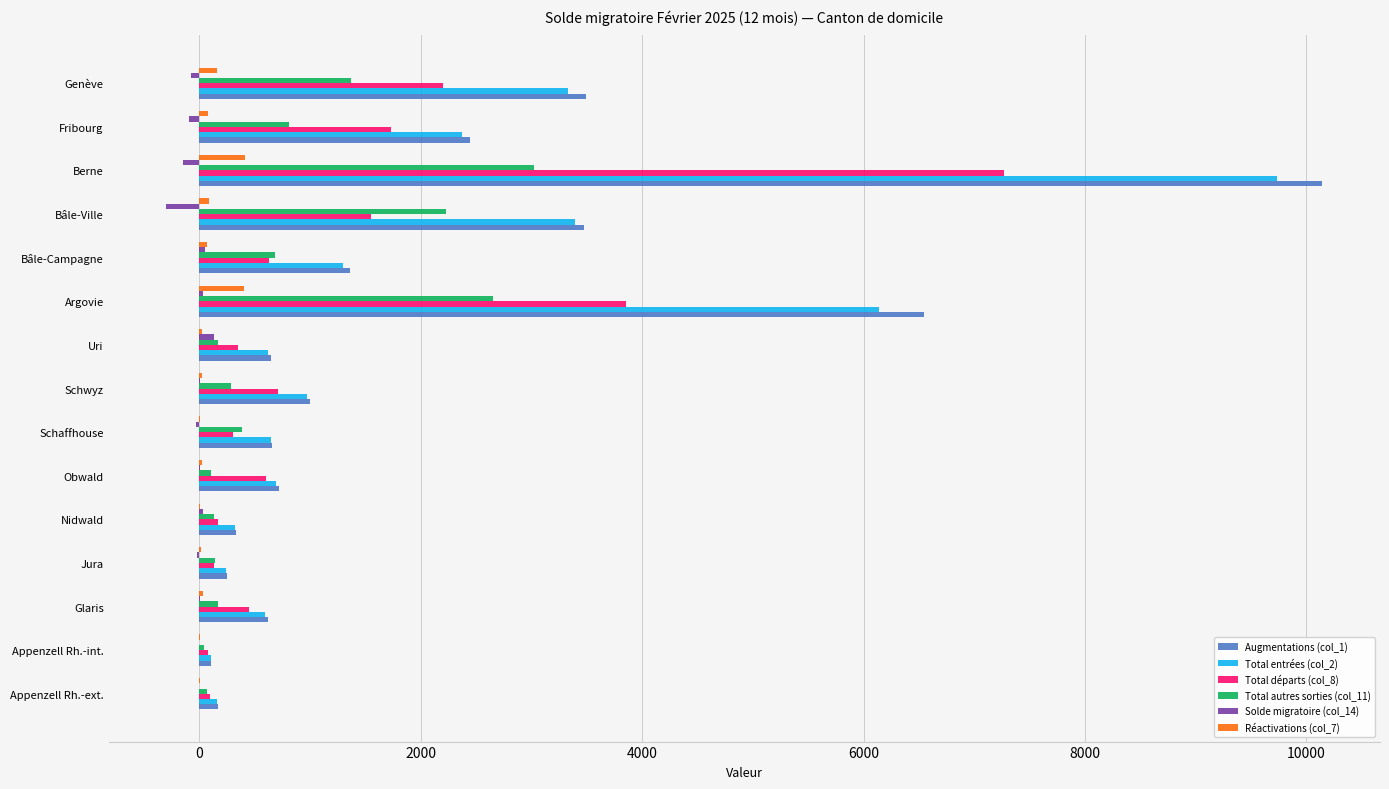

What is the sum of all Solde migratoire (col_14) values?

-416